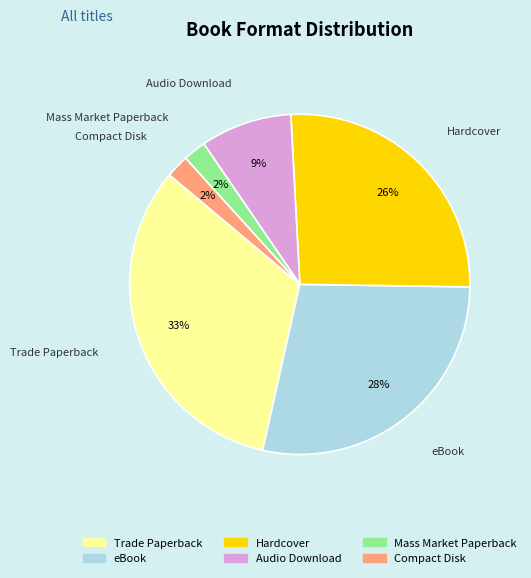

Between eBook and Compact Disk, which is larger?

eBook